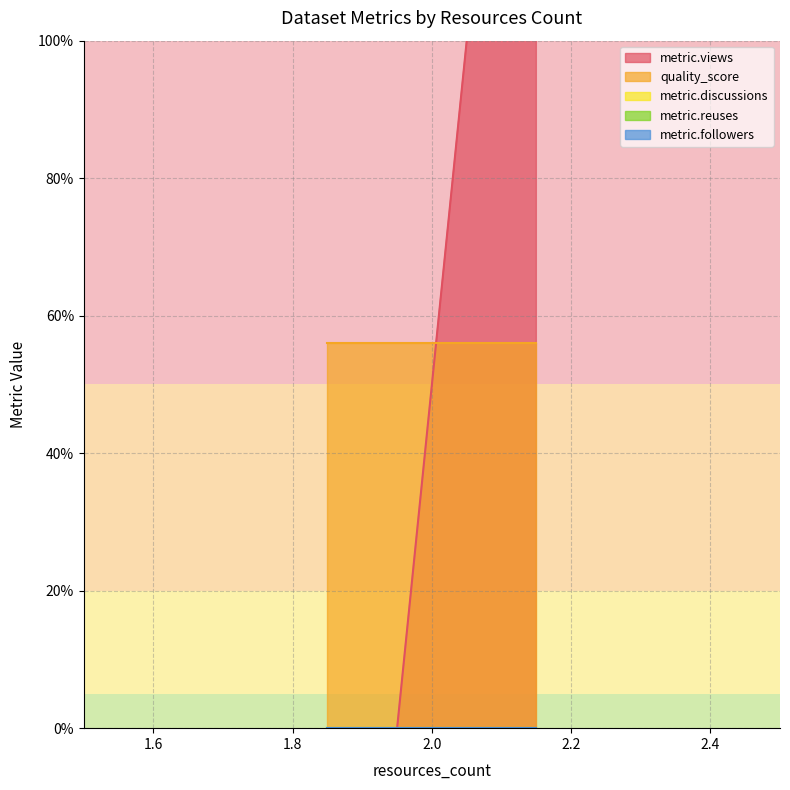

Which series changed the most between 2 and 2?

metric.views